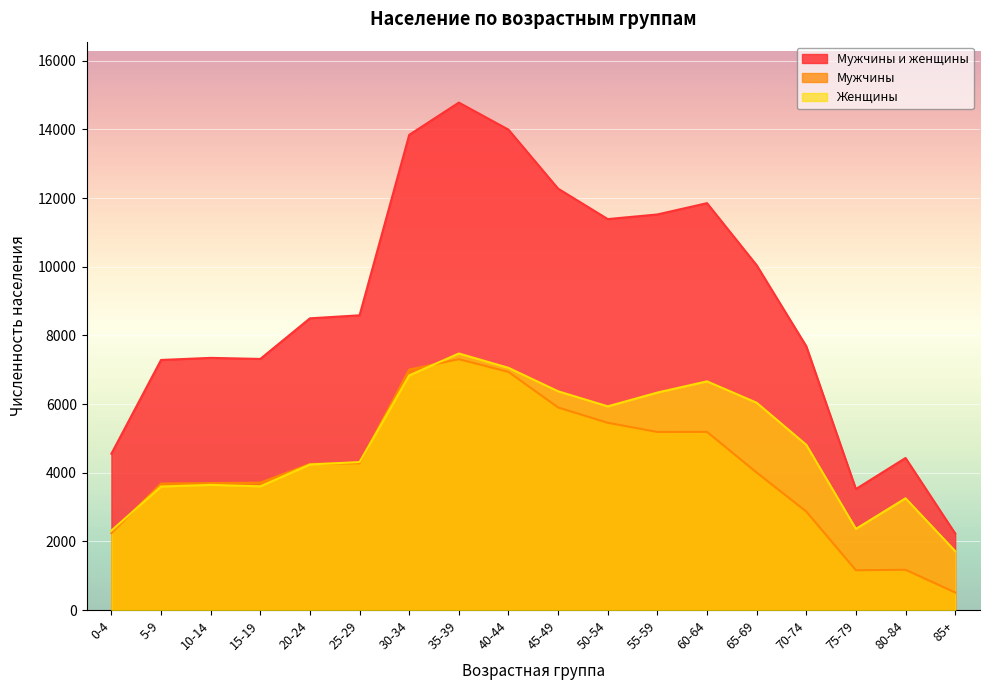

What value does the Мужчины и женщины series have at 75-79, to the nearest 10?

3530